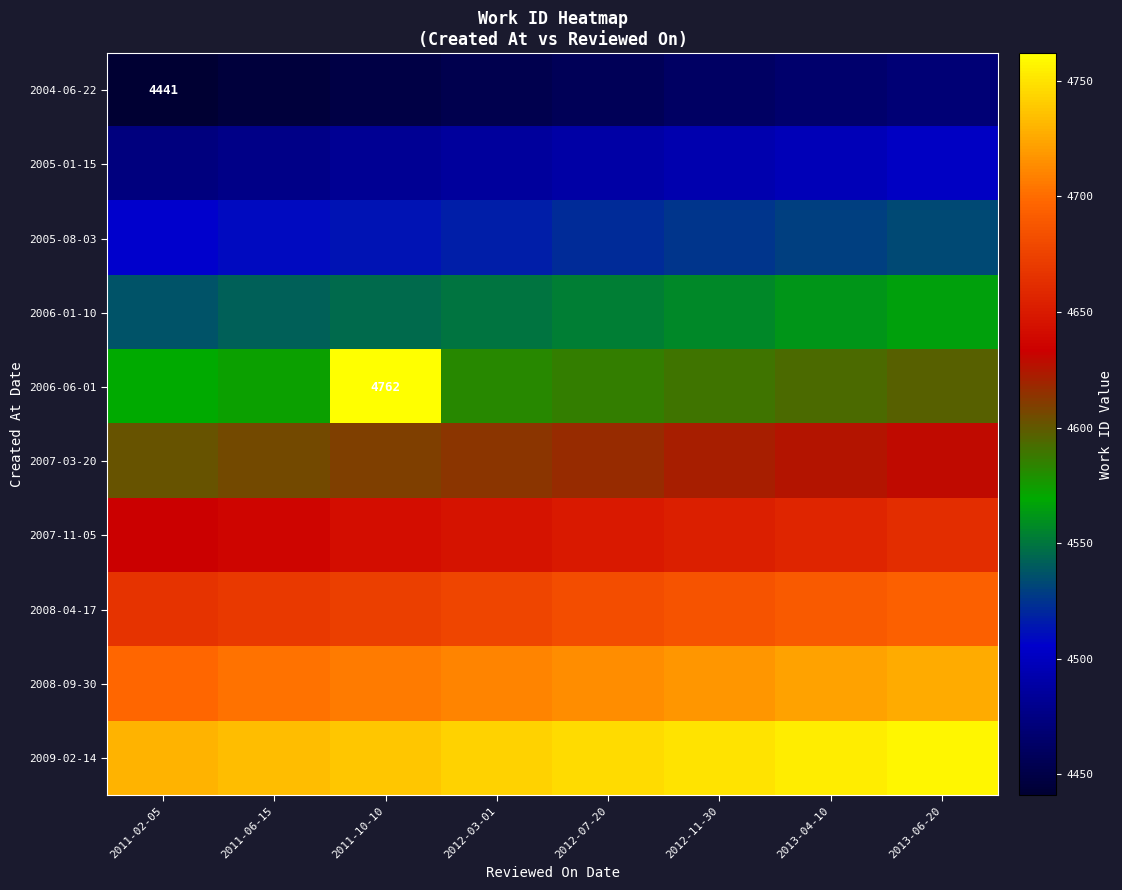

Read the 2007-03-20 value at 2011-10-10.

4609.5